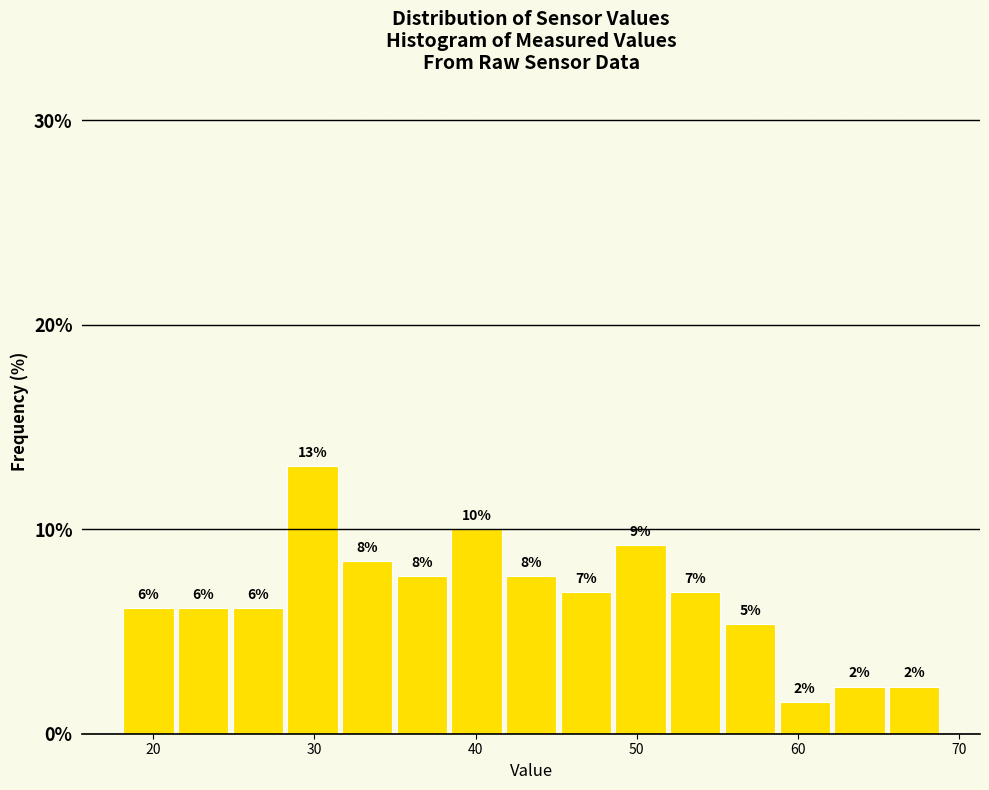

Read against the x-axis, roughly where is the centre of the tallest bar?

30